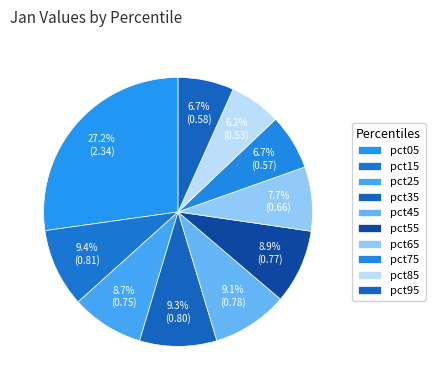

How many segments does this pie chart have?

10